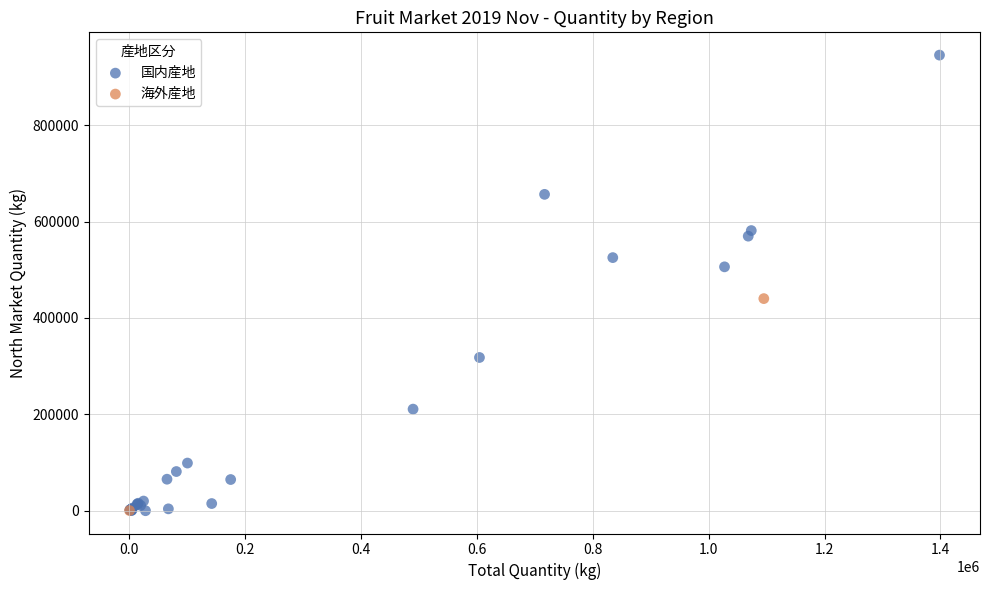

What are all the series names shown in the legend?

国内産地, 海外産地